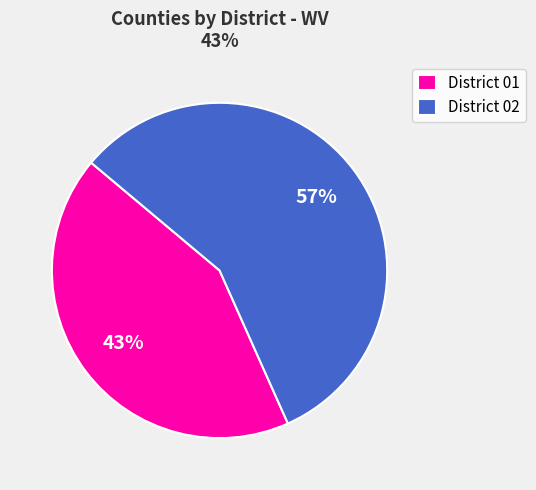

Is the sum of District 02 and District 01 greater than half?

Yes